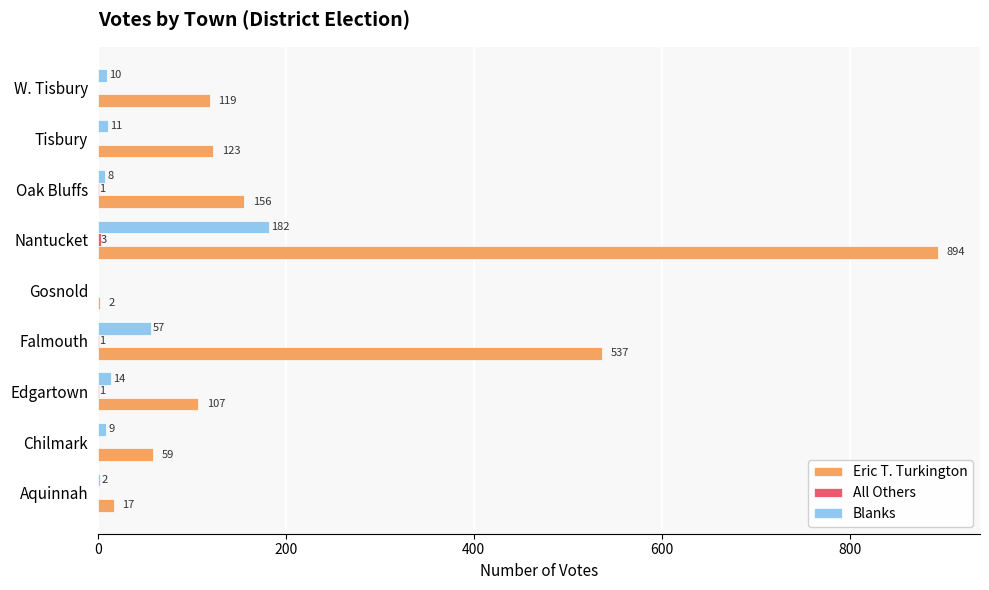

What is the total value across all series at Edgartown?

122